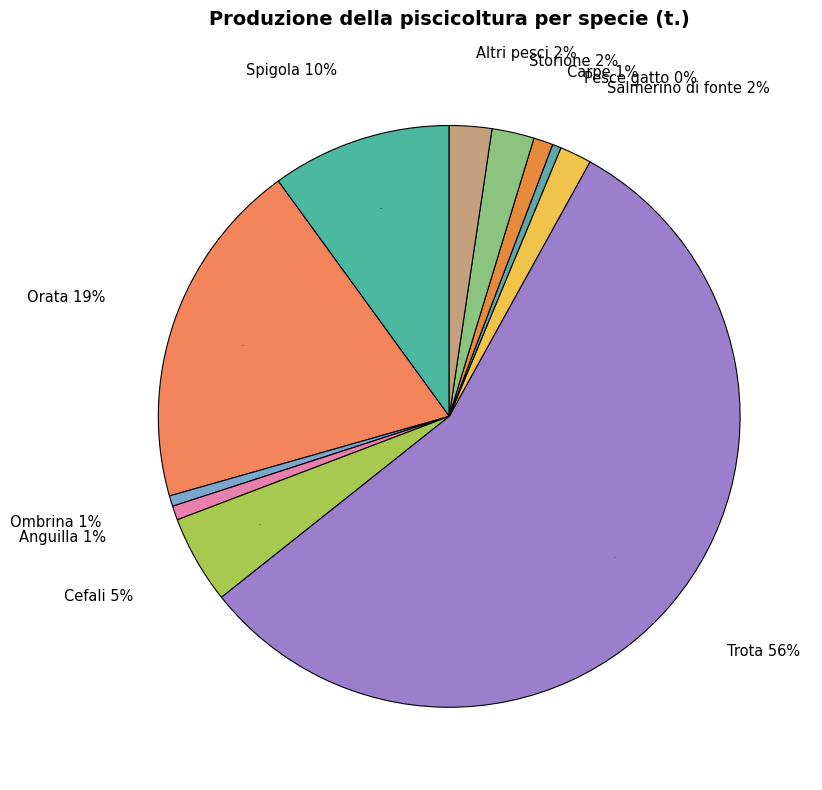

Which category has the biggest portion of the pie?

Trota